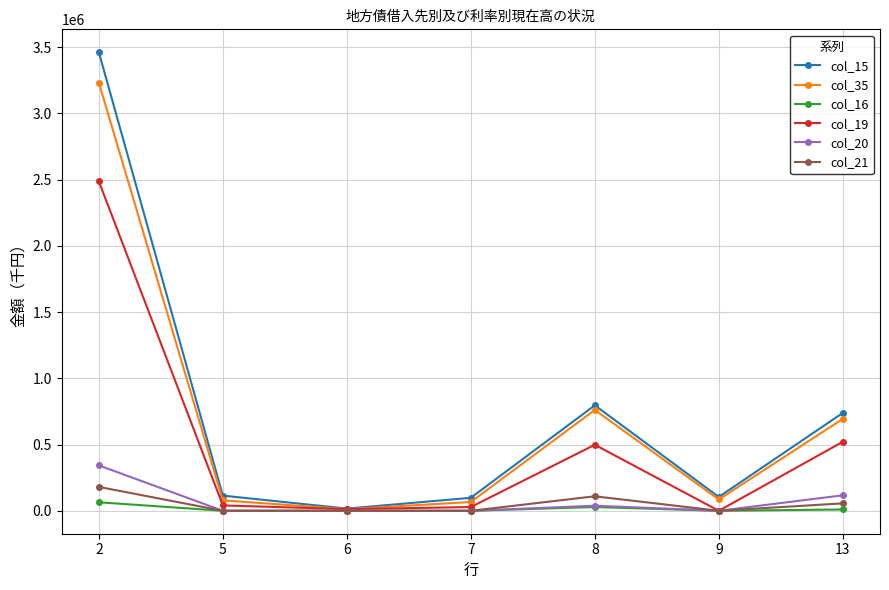

Is this an area chart (filled region under the line)?

No